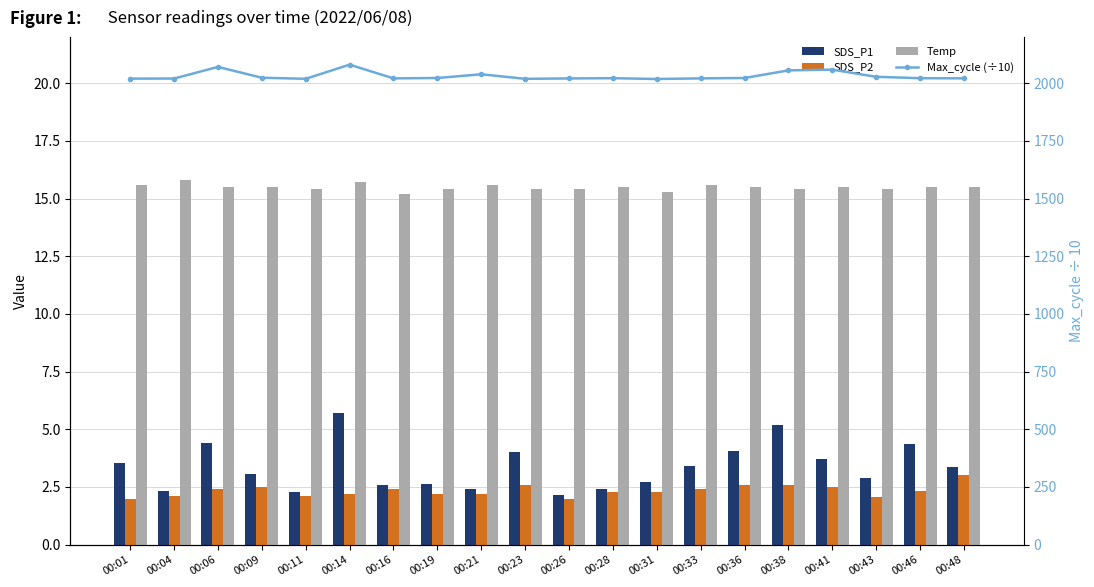

Is the value of SDS_P2 at 00:28 greater than the value of Max_cycle (÷10) at 00:01?

No